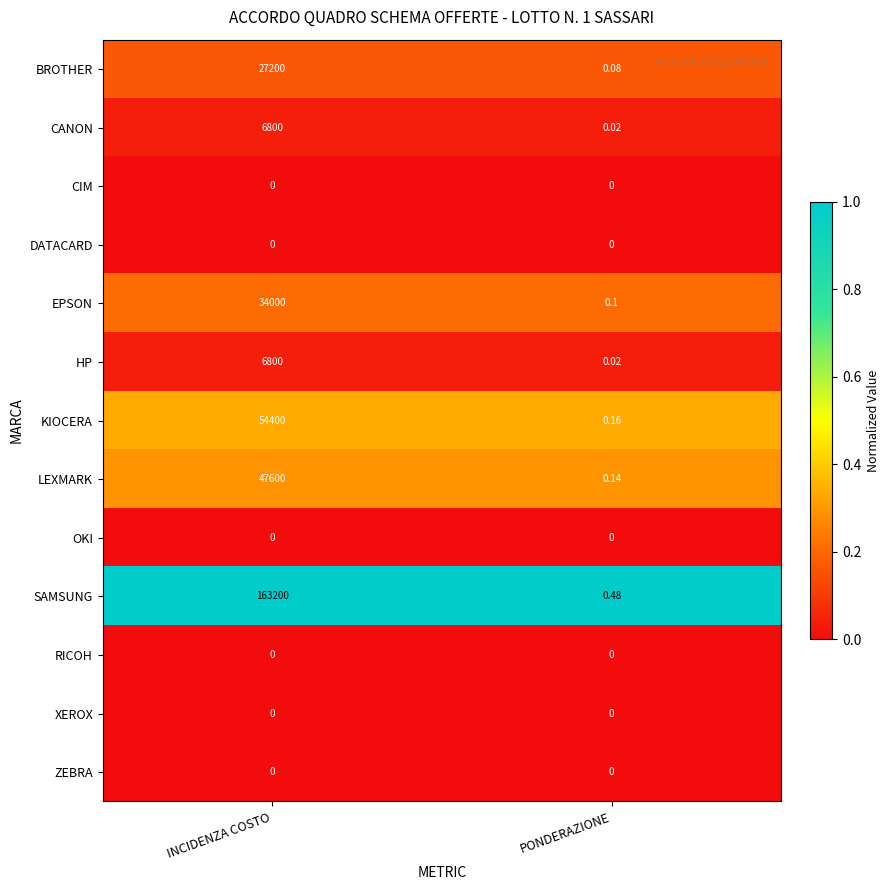

Which series has the widest spread of values?

SAMSUNG